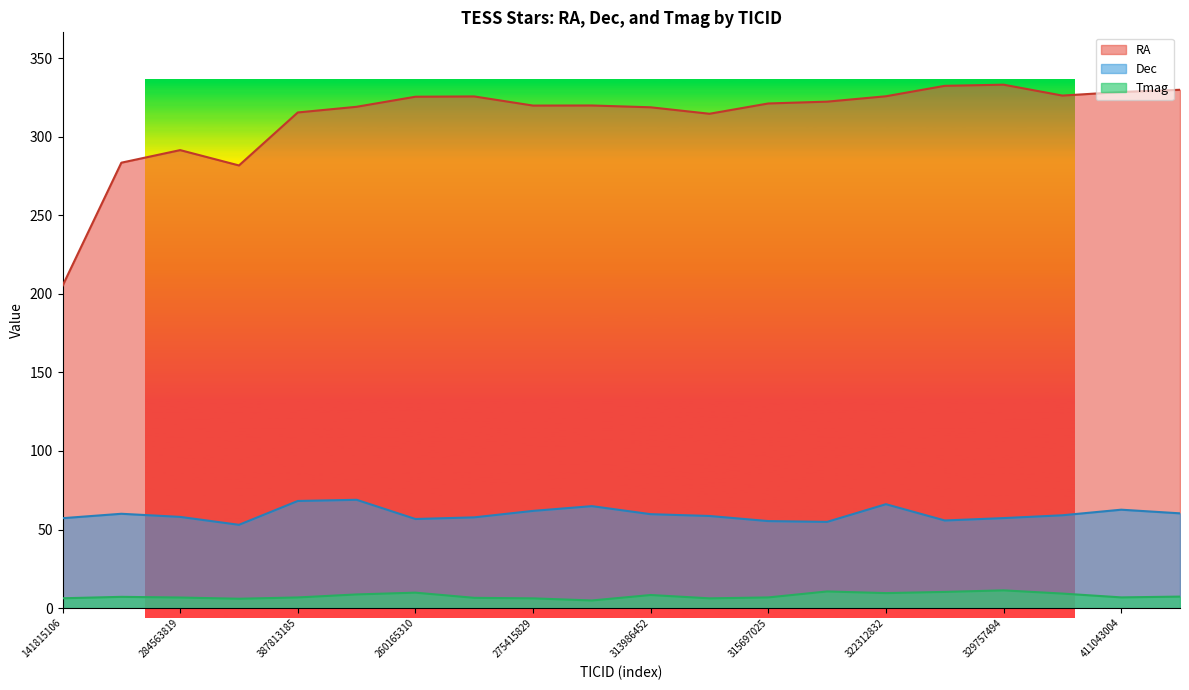

True or false: Dec has a value of 29.7 at 260165310.

False